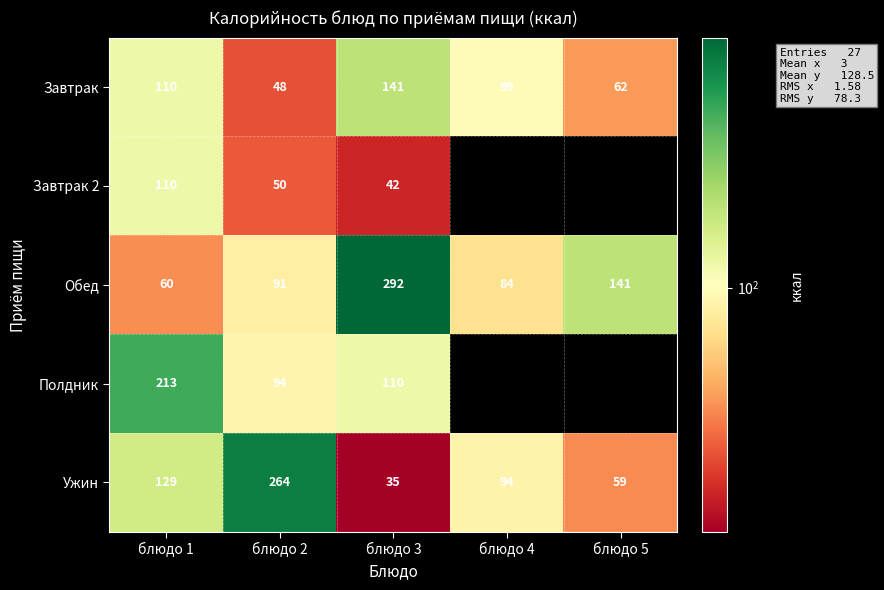

At which label is Завтрак closest to 94?

блюдо 4